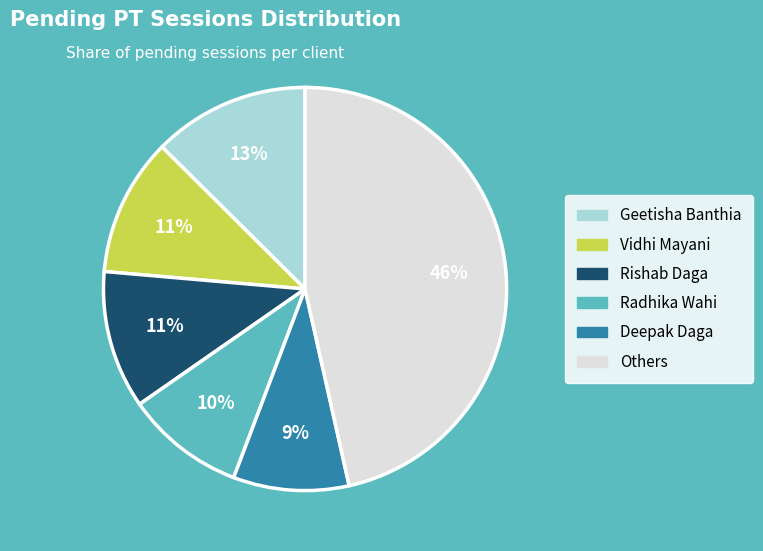

To the nearest percent, what is the average slice percentage?

17%